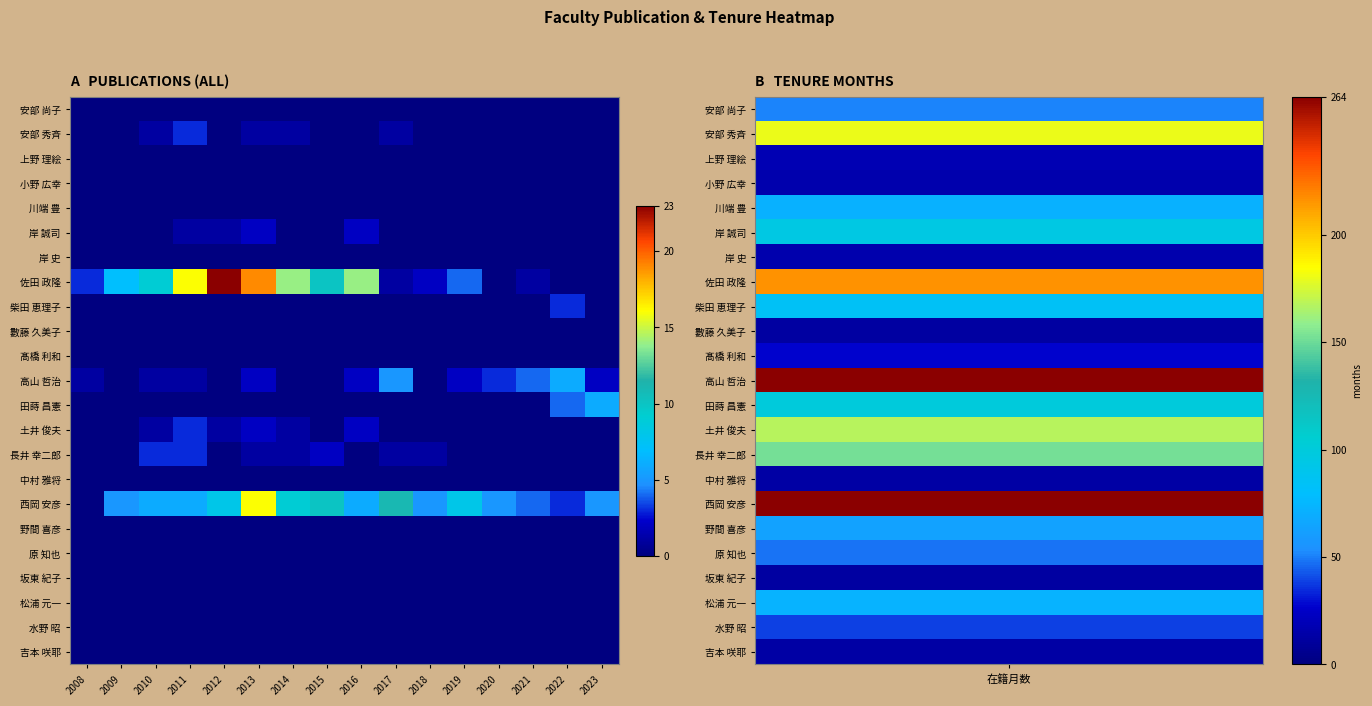

Which series has the largest total across all categories?

佐田 政隆